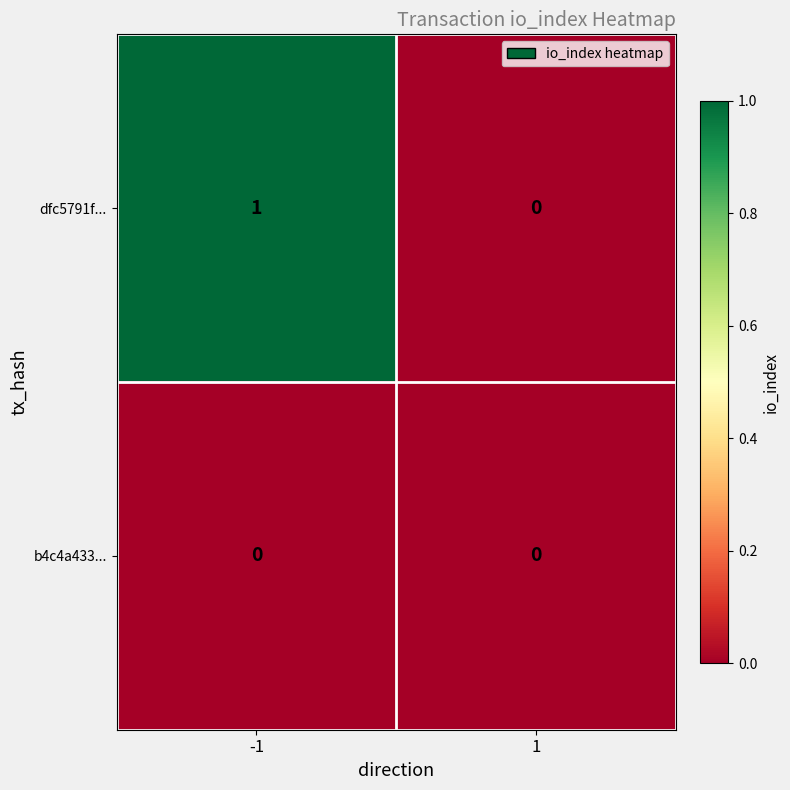

Reading right to left, what are all the values shown in this chart?

dfc5791f...: 1=0	-1=1
b4c4a433...: 1=0	-1=0